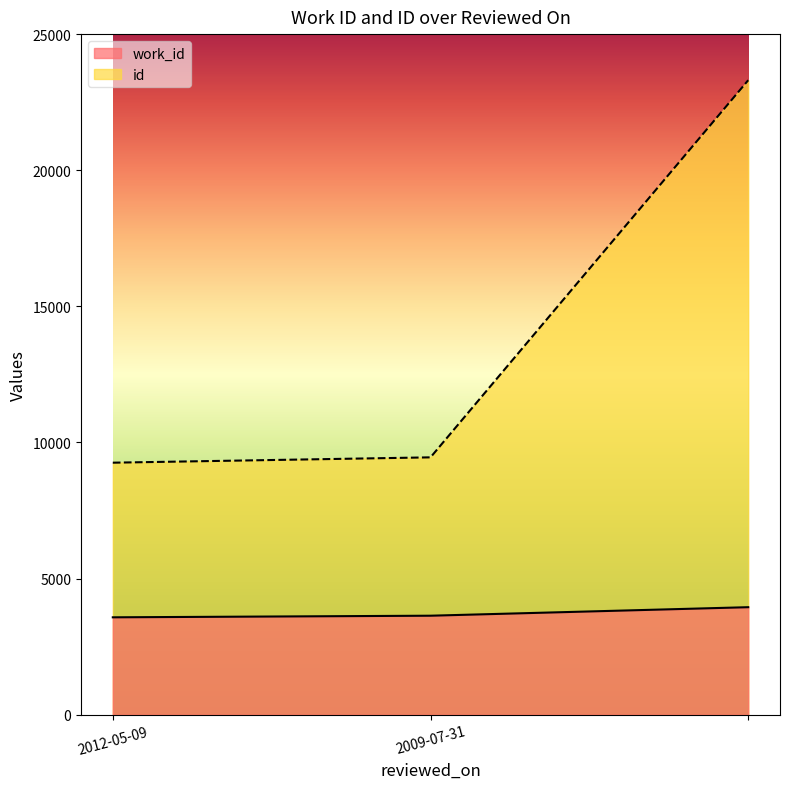

Reading right to left, transcribe all the data shown in this chart.

work_id: 3949	3636	3577
id: 23307	9453	9257